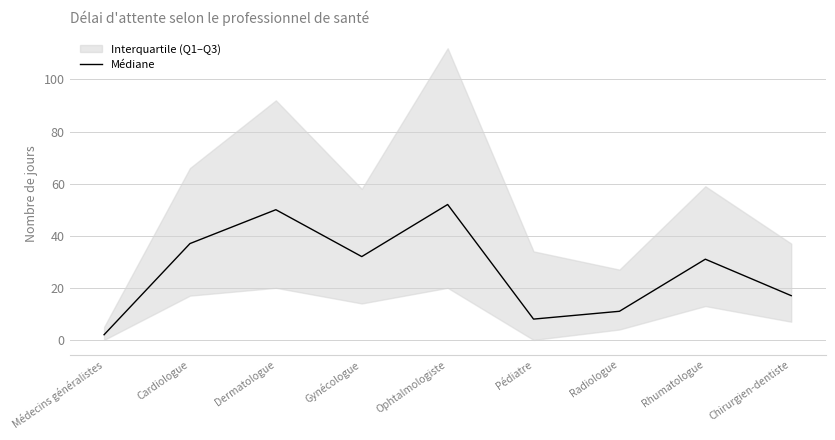

What value does the data have at Cardiologue?

37